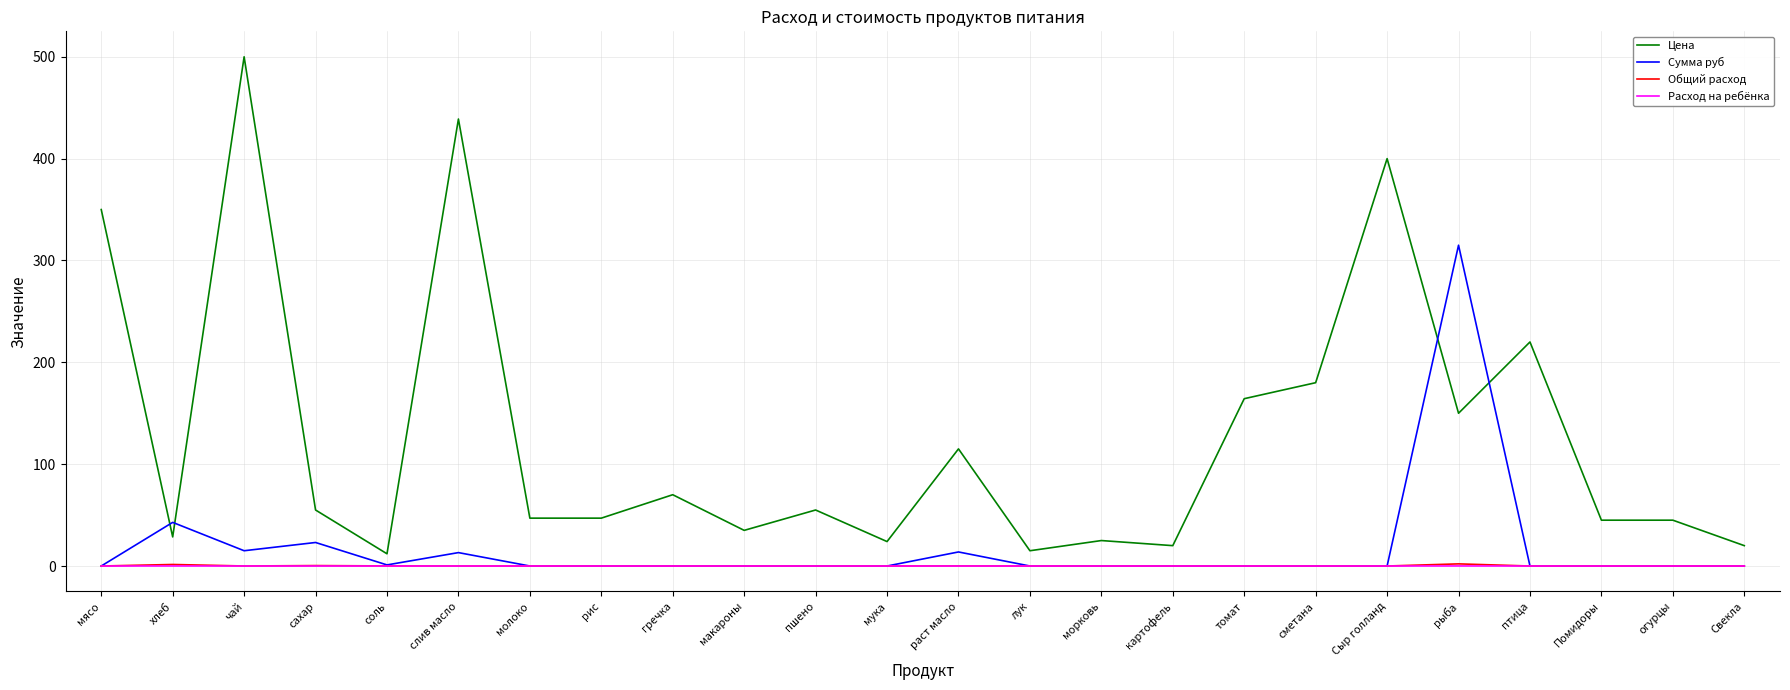

Which label corresponds to the largest value in the chart?

чай